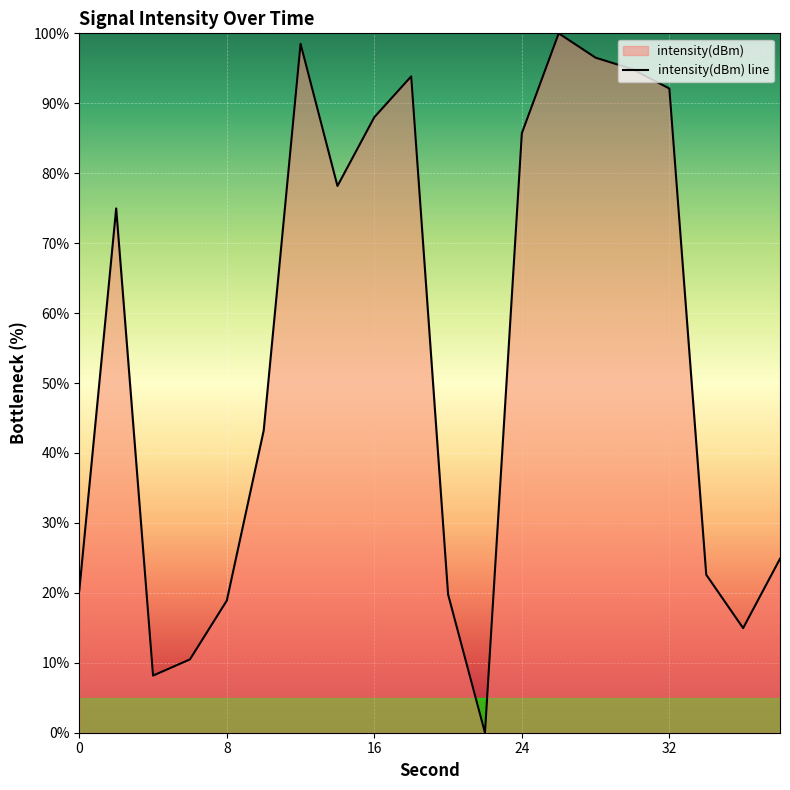

What is the value of the 14th point from the left?

100.0